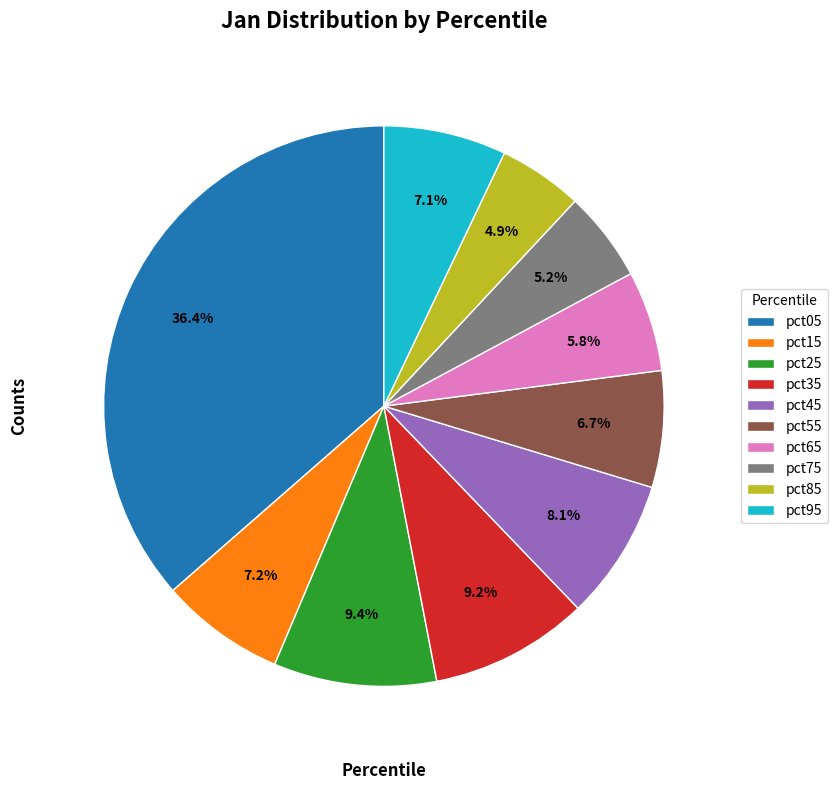

Is there any slice that represents more than half of the pie?

No